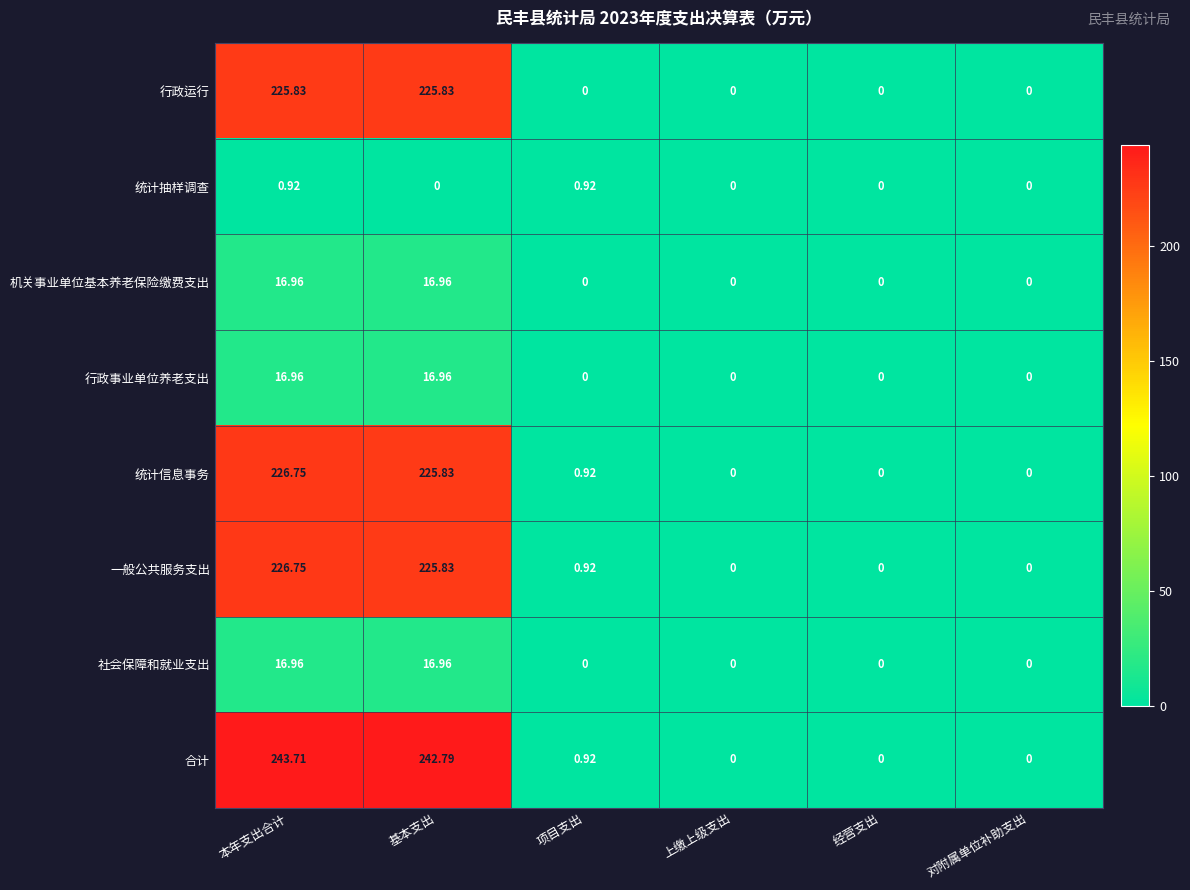

Which series has the largest total across all categories?

合计